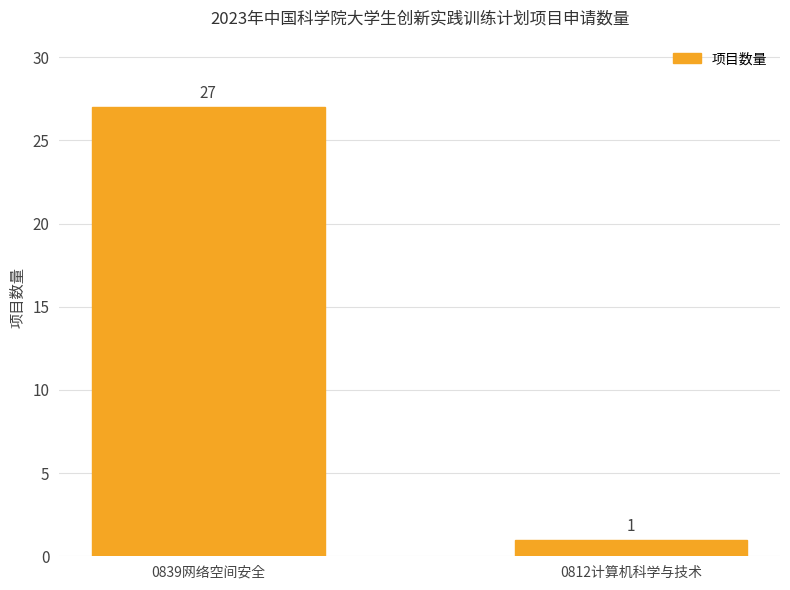

Rank the categories by value from lowest to highest.

0812计算机科学与技术, 0839网络空间安全